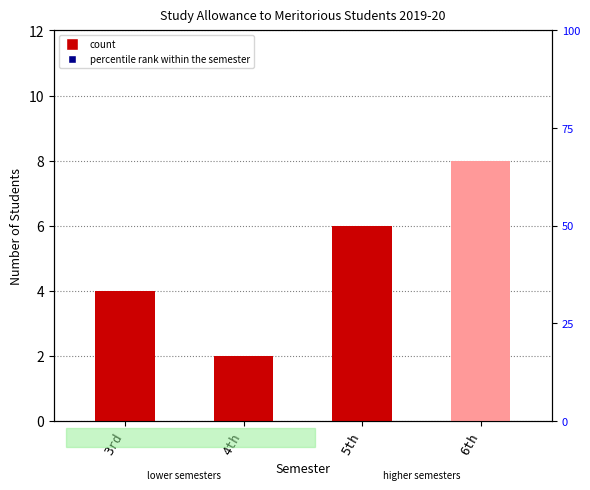

Which series reaches the minimum Y coordinate?

count